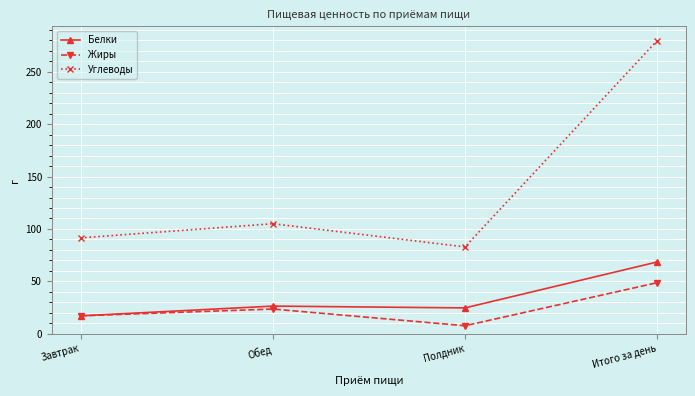

How many lines are shown in the chart?

3